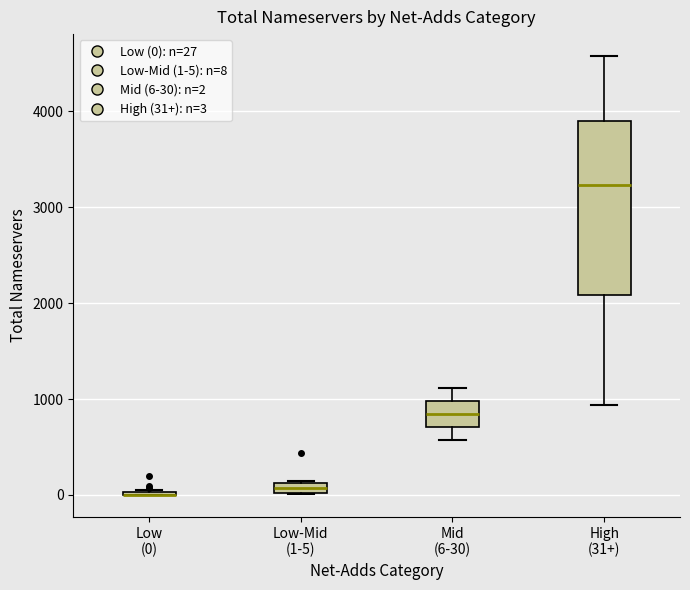

Which box is the tallest, from its lower edge to its upper edge?

High (31+)